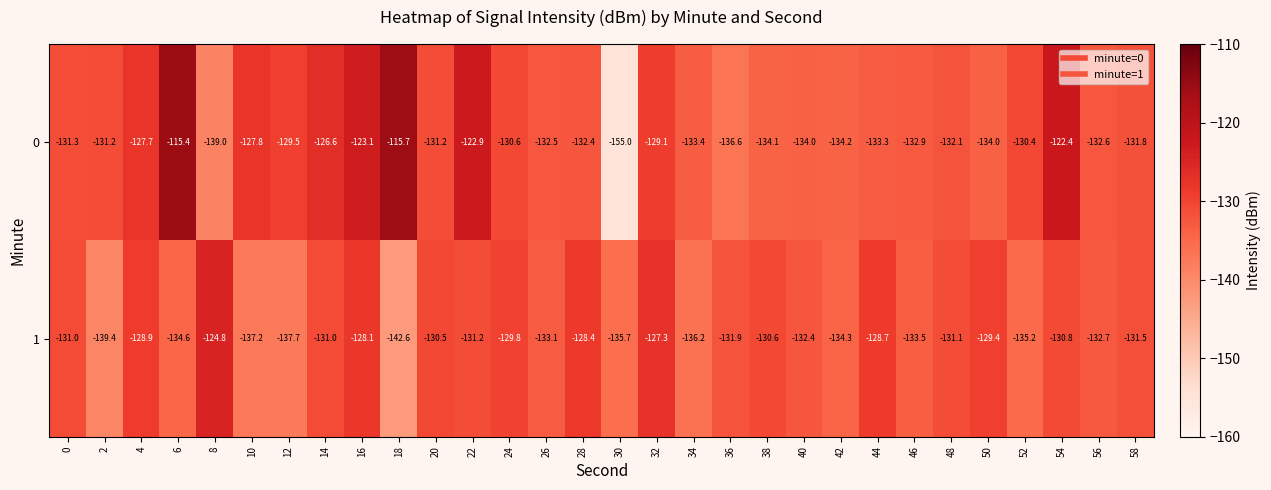

What is the average value of the 0 series?

-130.8